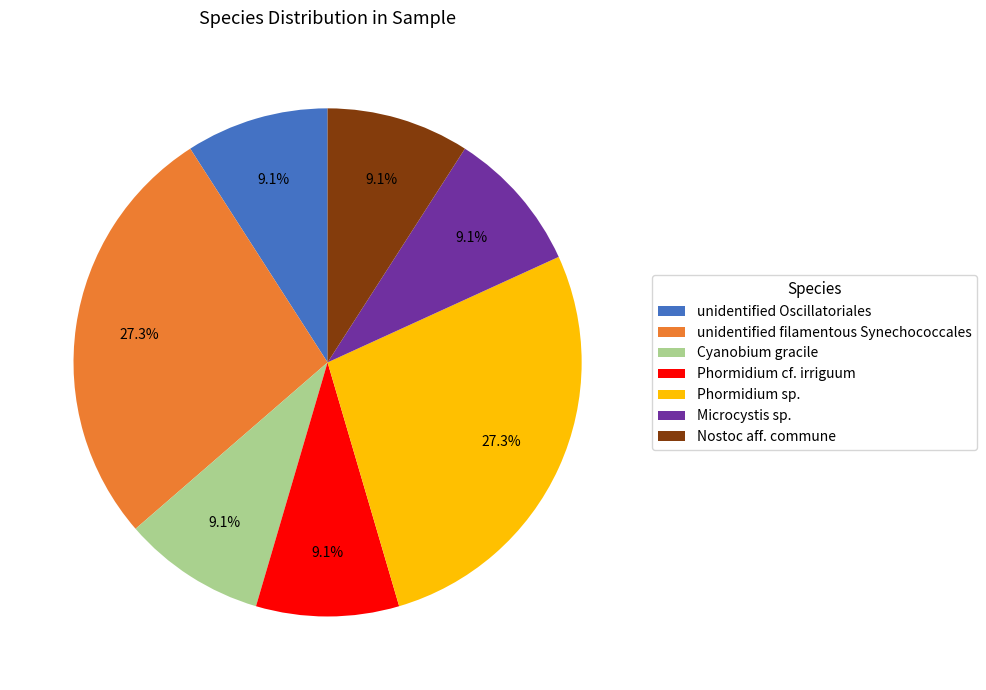

To the nearest percent, what is the average slice percentage?

14%